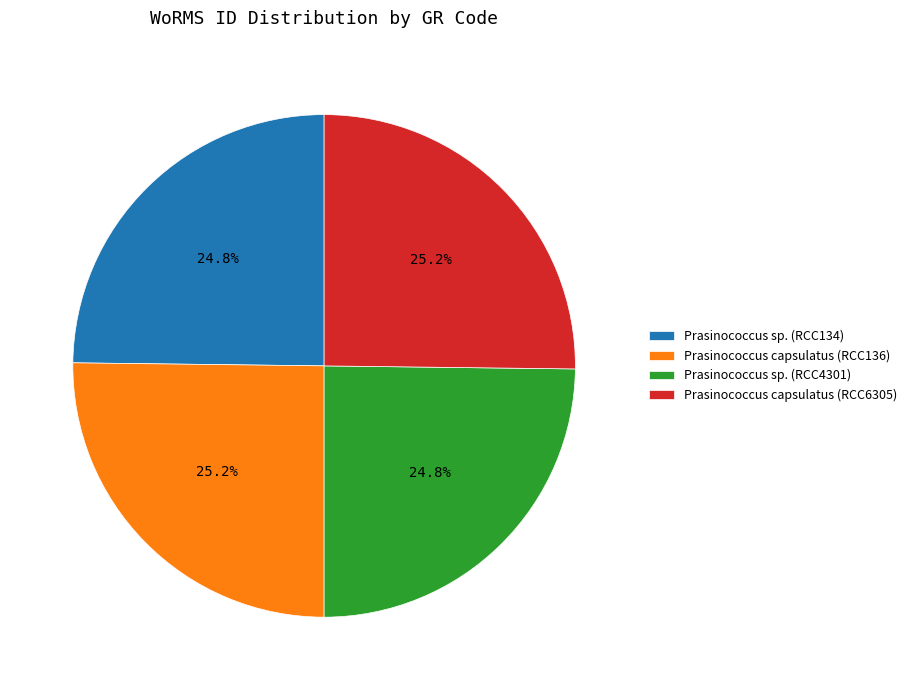

Is it true that Prasinococcus sp. (RCC4301) is 13% of the pie?

False